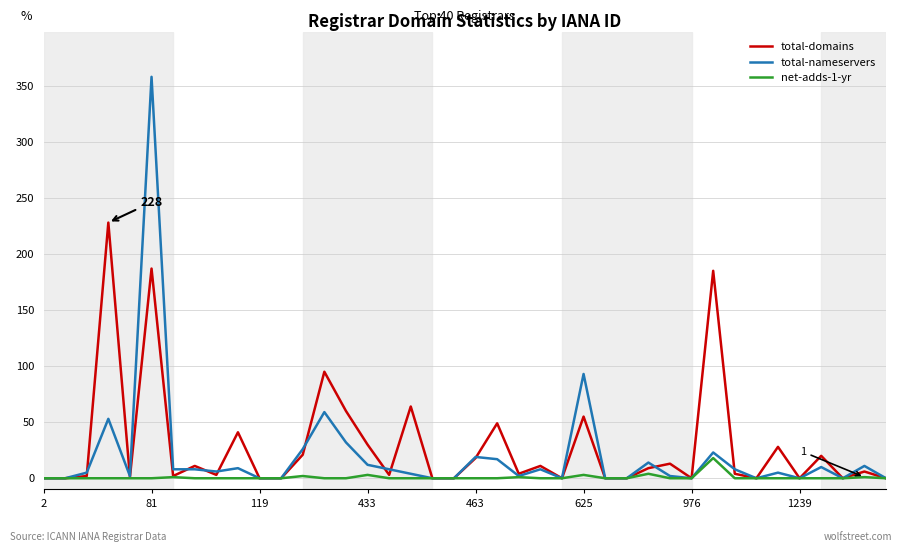

What is the greatest value displayed?

358